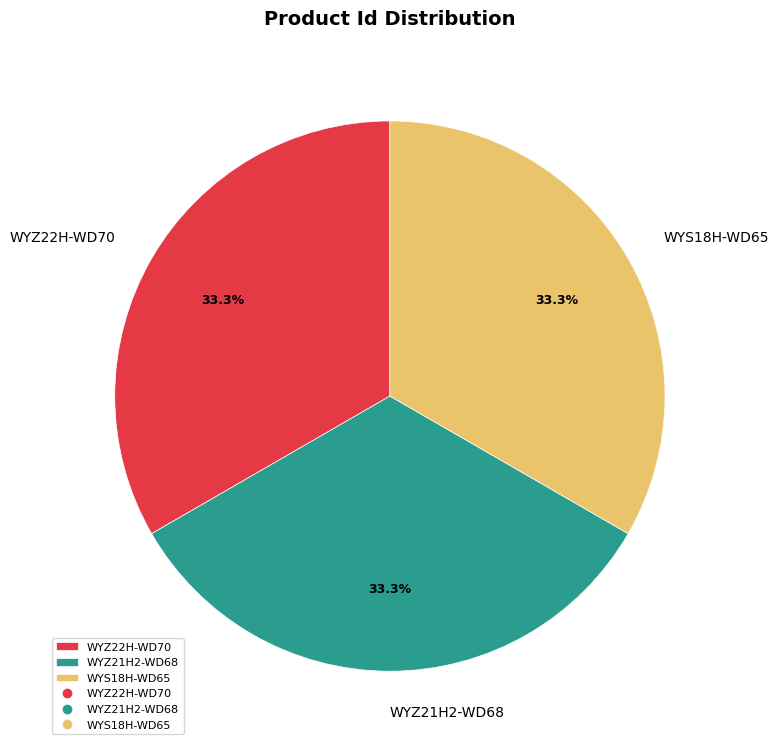

To the nearest percent, what is the combined percentage of WYZ21H2-WD68 and WYS18H-WD65?

67%